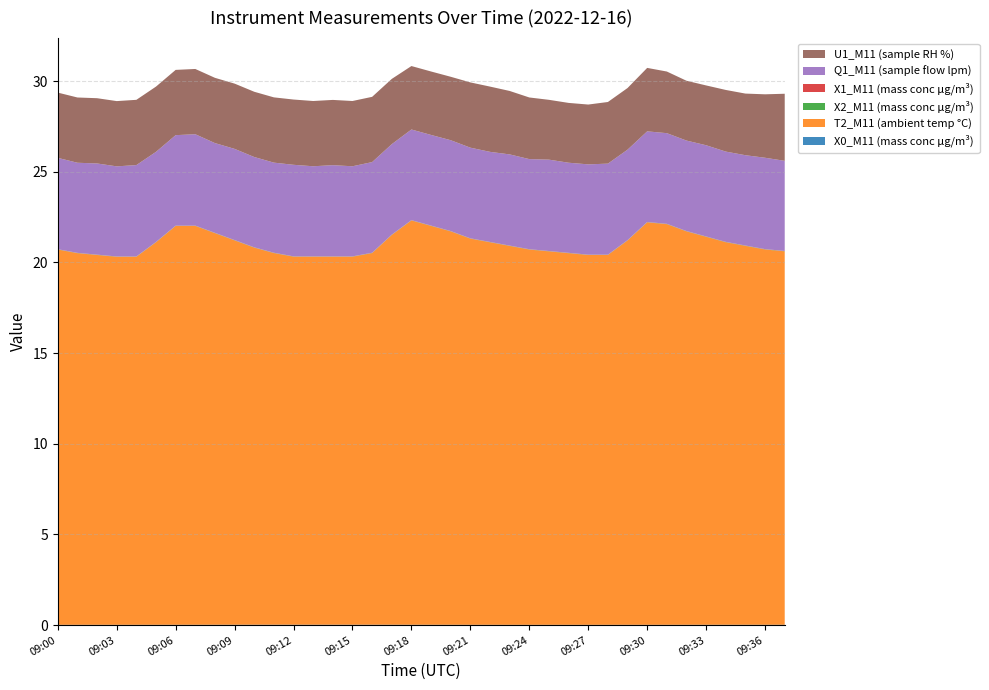

Reading left to right, extract all data points from this chart.

X0_M11 (mass conc μg/m³): 0.0	0.0	0.0	0.0	0.0	0.0	0.0	0.0	0.0	0.0	0.0	0.0	0.0	0.0	0.0	0.0	0.0	0.0	0.0	0.0	0.0	0.0	0.0	0.0	0.0	0.0	0.0	0.0	0.0	0.0	0.0	0.0	0.0	0.0	0.0	0.0	0.0	0.0
T2_M11 (ambient temp °C): 20.7	20.5	20.4	20.3	20.3	21.1	22.0	22.0	21.6	21.2	20.8	20.5	20.3	20.3	20.3	20.3	20.5	21.5	22.3	22.0	21.7	21.3	21.1	20.9	20.7	20.6	20.5	20.4	20.4	21.2	22.2	22.1	21.7	21.4	21.1	20.9	20.7	20.6
X2_M11 (mass conc μg/m³): 0.0	0.0	0.0	0.0	0.0	0.0	0.0	0.0	0.0	0.0	0.0	0.0	0.0	0.0	0.0	0.0	0.0	0.0	0.0	0.0	0.0	0.0	0.0	0.0	0.0	0.0	0.0	0.0	0.0	0.0	0.0	0.0	0.0	0.0	0.0	0.0	0.0	0.0
X1_M11 (mass conc μg/m³): 0.0	0.0	0.0	0.0	0.0	0.0	0.0	0.0	0.0	0.0	0.0	0.0	0.0	0.0	0.0	0.0	0.0	0.0	0.0	0.0	0.0	0.0	0.0	0.0	0.0	0.0	0.0	0.0	0.0	0.0	0.0	0.0	0.0	0.0	0.0	0.0	0.0	0.0
Q1_M11 (sample flow lpm): 5.0	5.0	5.0	5.0	5.0	5.0	5.0	5.0	5.0	5.0	5.0	5.0	5.0	5.0	5.0	5.0	5.0	5.0	5.0	5.0	5.0	5.0	5.0	5.0	5.0	5.0	5.0	5.0	5.0	5.0	5.0	5.0	5.0	5.0	5.0	5.0	5.0	5.0
U1_M11 (sample RH %): 3.6	3.6	3.6	3.6	3.6	3.6	3.6	3.6	3.6	3.6	3.6	3.6	3.6	3.6	3.6	3.6	3.6	3.6	3.5	3.5	3.5	3.6	3.6	3.5	3.4	3.3	3.3	3.3	3.4	3.4	3.5	3.4	3.3	3.3	3.4	3.4	3.5	3.7